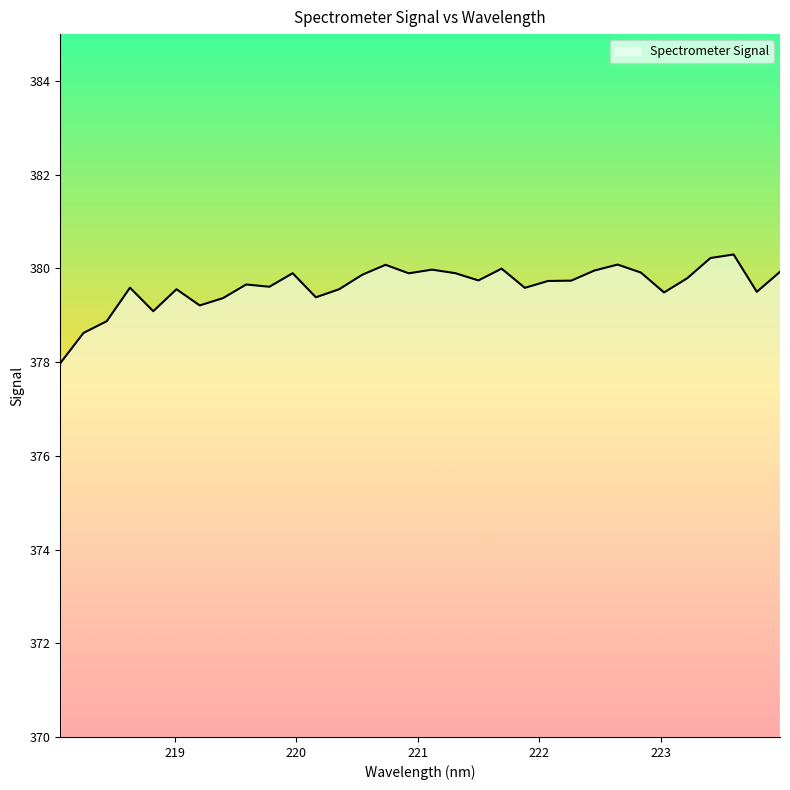

What is the maximum value shown in the chart?

380.3